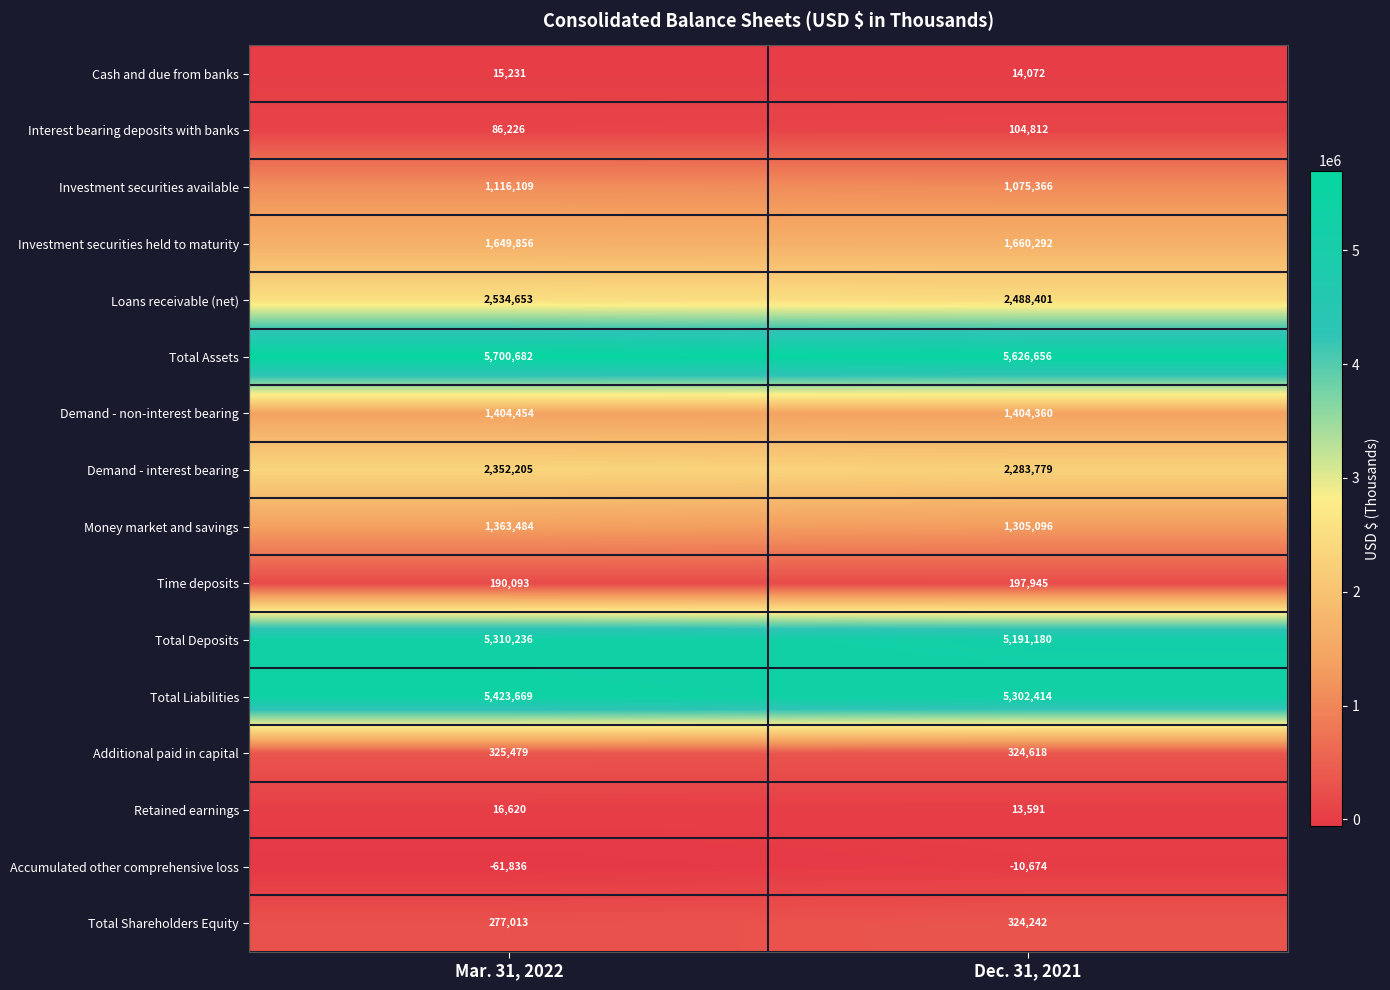

Rank the series by their maximum value, from highest to lowest.

Total Assets, Total Liabilities, Total Deposits, Loans receivable (net), Demand - interest bearing, Investment securities held to maturity, Demand - non-interest bearing, Money market and savings, Investment securities available, Additional paid in capital, Total Shareholders Equity, Time deposits, Interest bearing deposits with banks, Retained earnings, Cash and due from banks, Accumulated other comprehensive loss